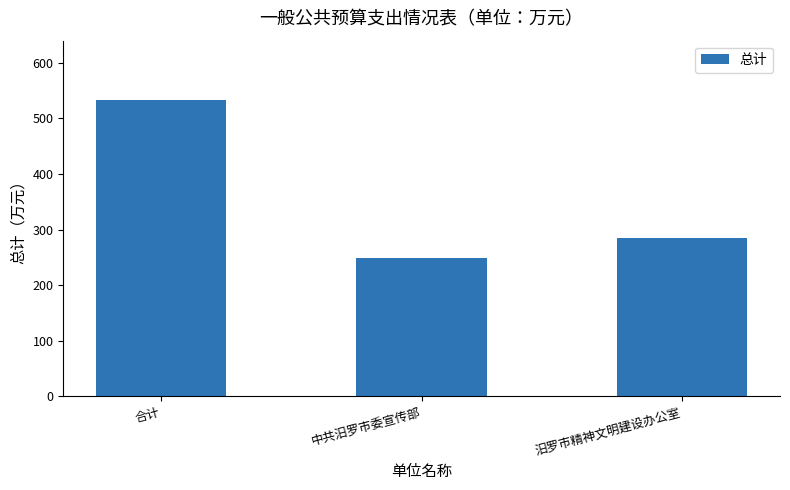

Which category has the lowest value across all series?

中共汨罗市委宣传部